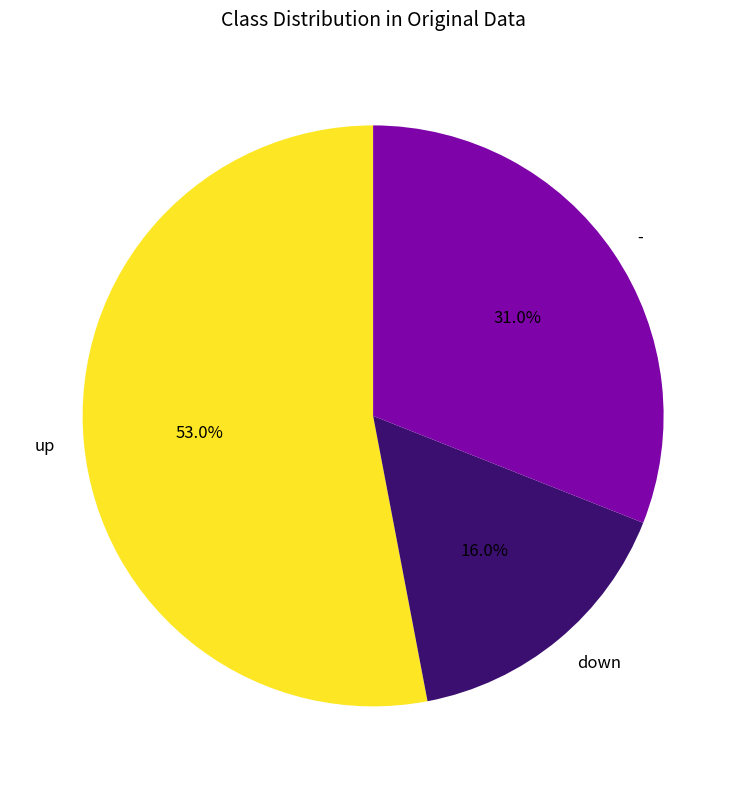

To the nearest percent, what is the difference between the down and up slice percentages?

37%